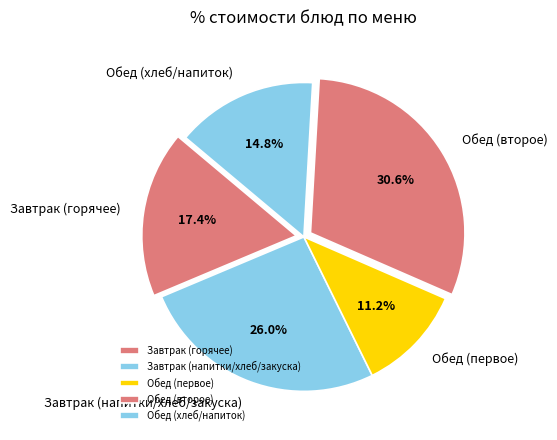

Does any single category account for the majority?

No